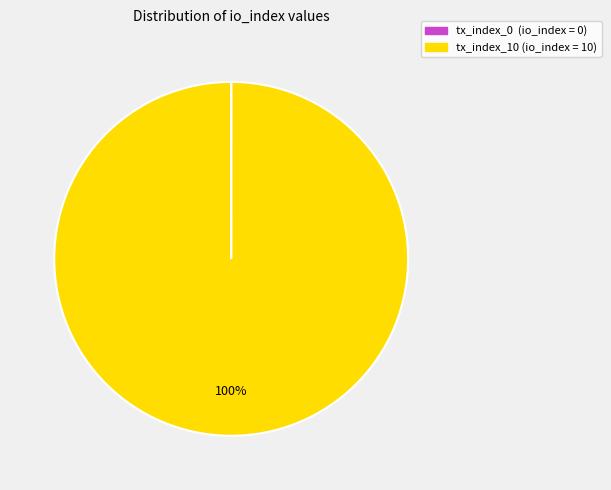

What is the majority slice?

tx_index_10